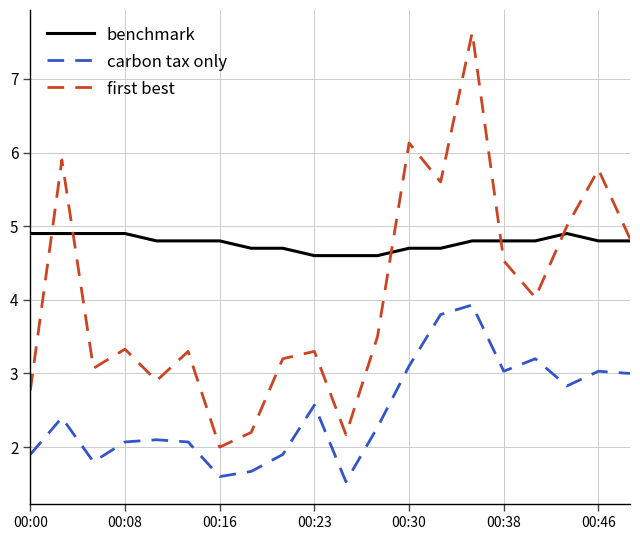

What is the lowest value of the benchmark series?

4.6